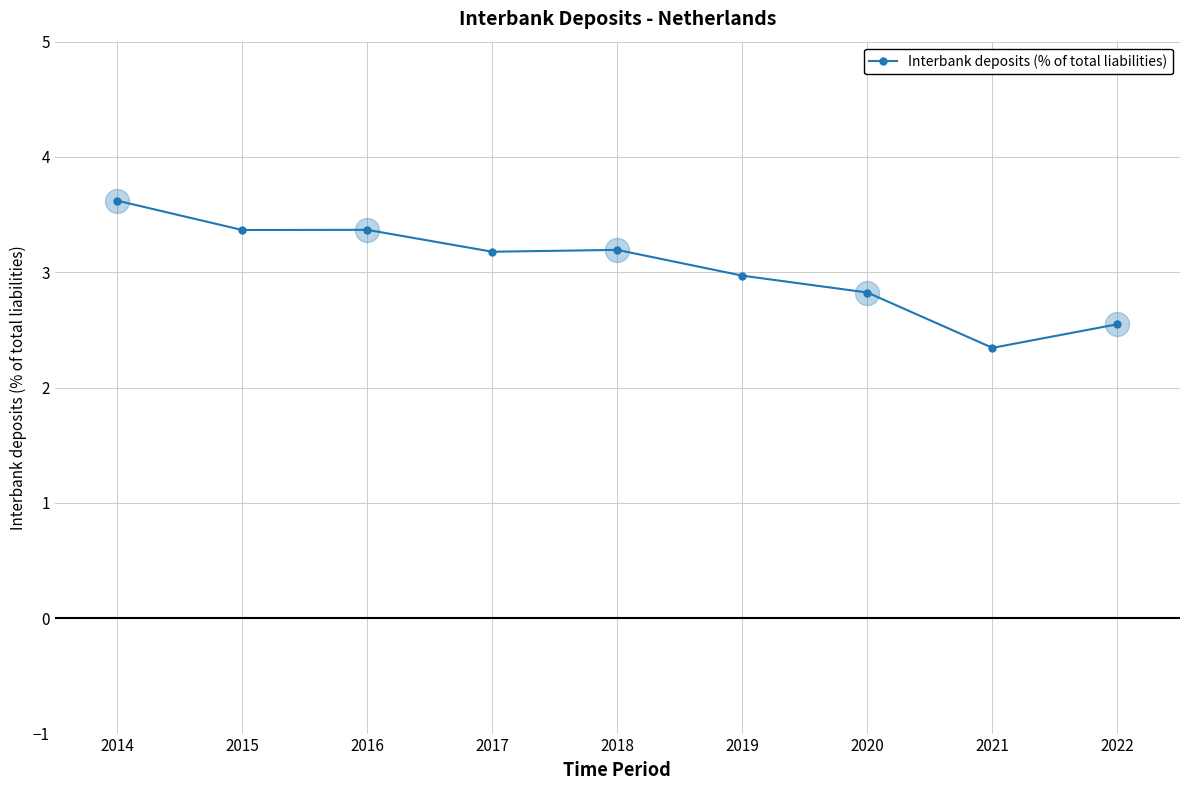

Between 2020 and 2017, which is larger?

2017